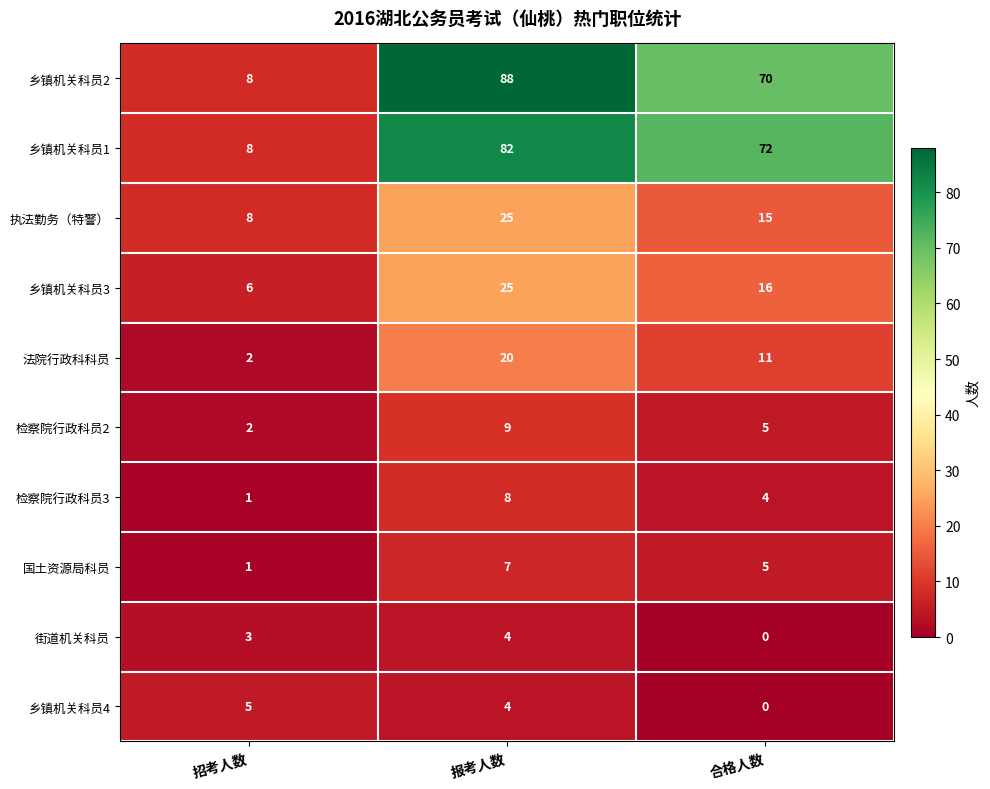

Reading left to right, what are all the values shown in this chart?

乡镇机关科员2: 招考人数=8	报考人数=88	合格人数=70
乡镇机关科员1: 招考人数=8	报考人数=82	合格人数=72
执法勤务（特警）: 招考人数=8	报考人数=25	合格人数=15
乡镇机关科员3: 招考人数=6	报考人数=25	合格人数=16
法院行政科科员: 招考人数=2	报考人数=20	合格人数=11
检察院行政科员2: 招考人数=2	报考人数=9	合格人数=5
检察院行政科员3: 招考人数=1	报考人数=8	合格人数=4
国土资源局科员: 招考人数=1	报考人数=7	合格人数=5
街道机关科员: 招考人数=3	报考人数=4	合格人数=0
乡镇机关科员4: 招考人数=5	报考人数=4	合格人数=0